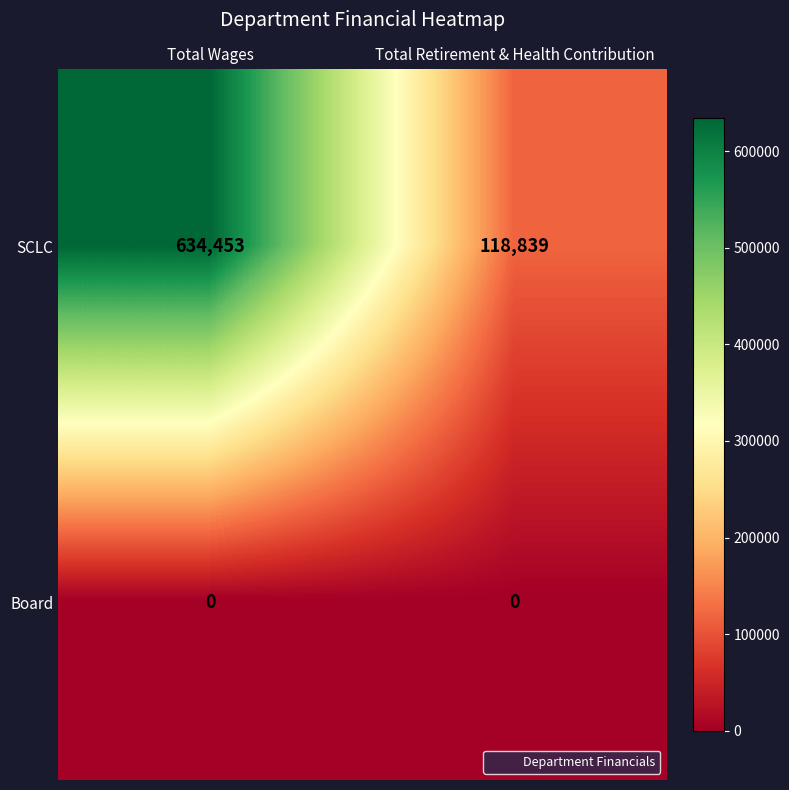

What is the approximate value of SCLC at Total Wages, to the nearest 50?

634450